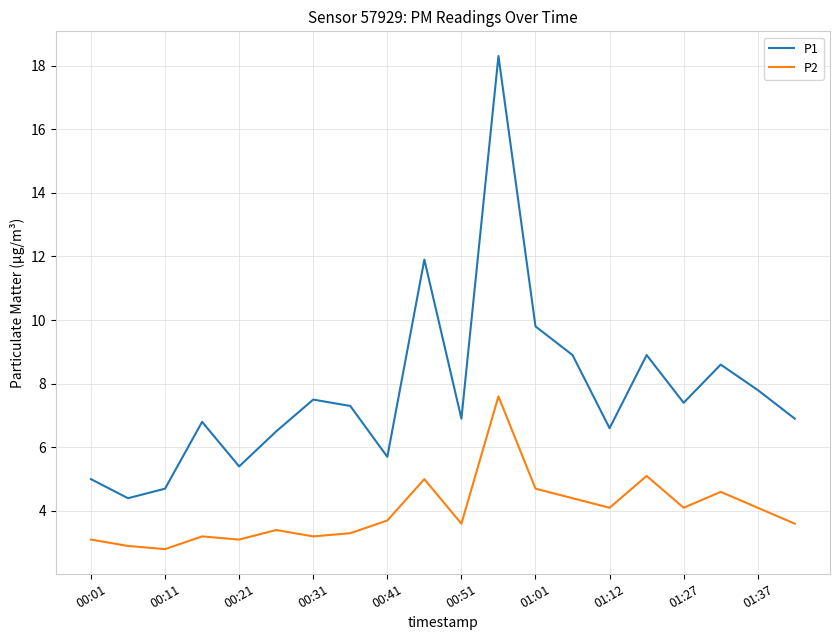

What are all the series names shown in the legend?

P1, P2